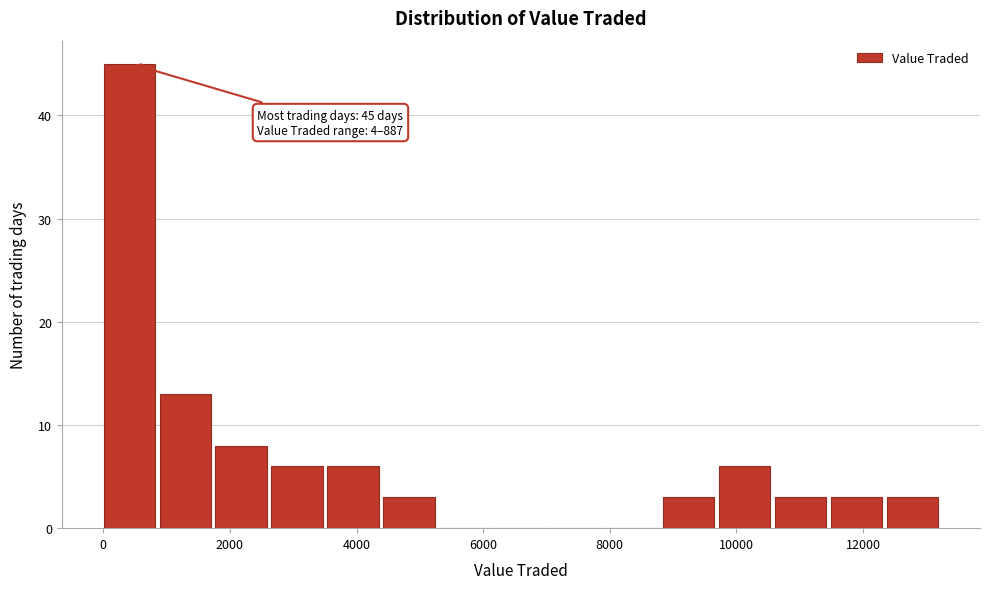

Over which range of the x-axis is the bar tallest?

0 to 800